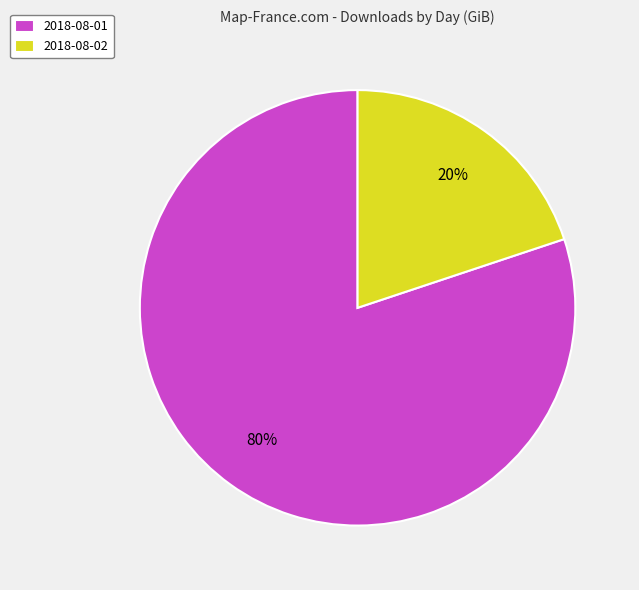

Is there any slice that represents more than half of the pie?

Yes